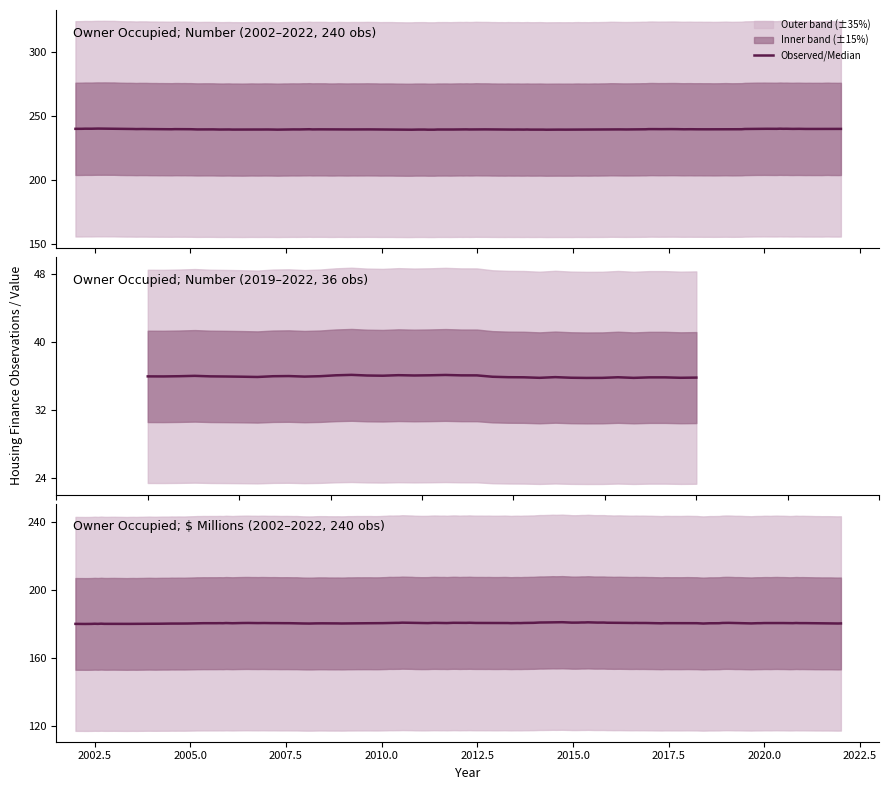

True or false: Owner Occupied (New Dwellings) and Owner Occupied (Value, $ Millions) intersect in this chart.

False